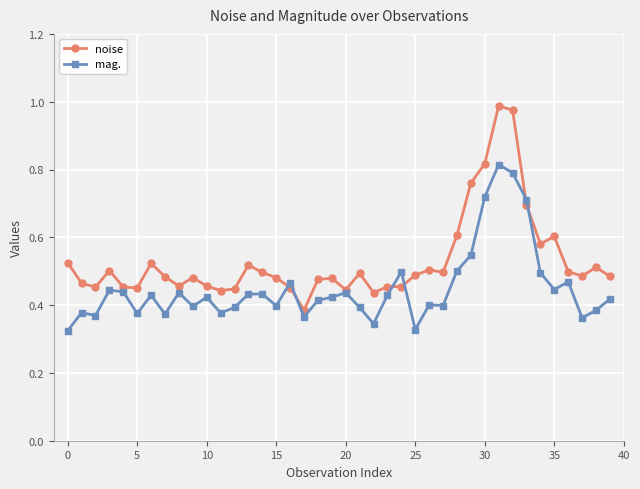

Which series has the largest total across all categories?

noise